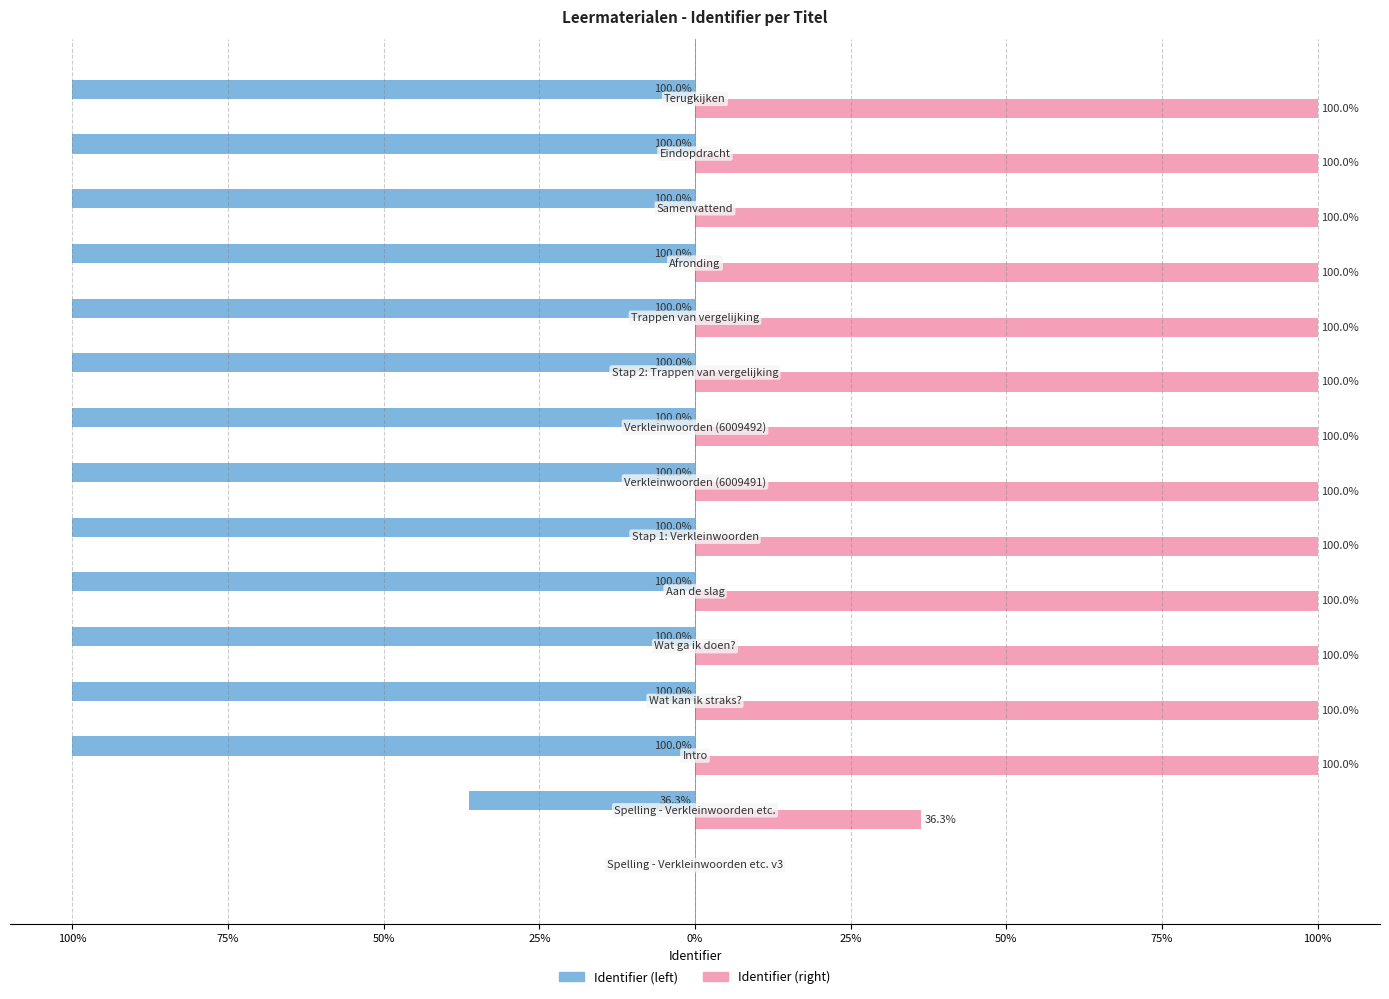

What is the value of the Identifier (raw) bar at the 13th from the left?

100.0